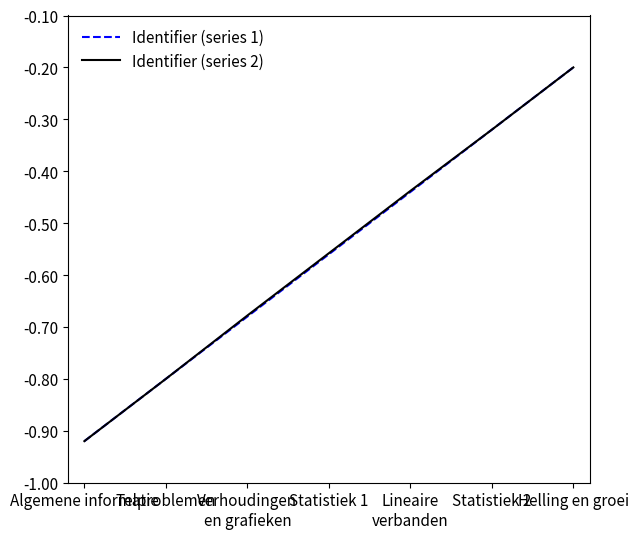

Where is Identifier (series 1) nearest to the value 0?

Helling en groei